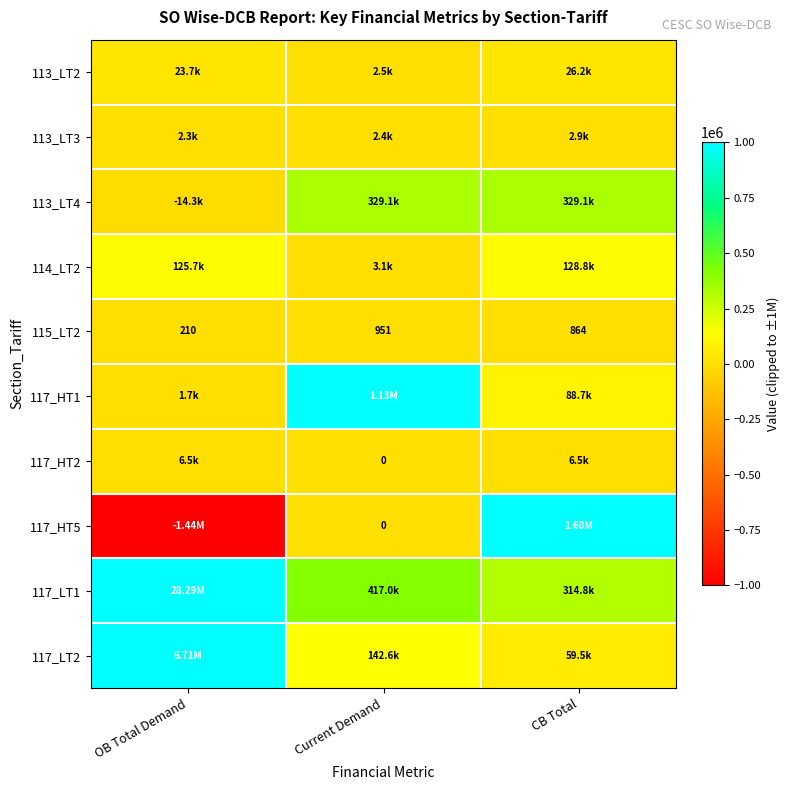

Is the value of 113_LT2 at CB Total greater than the value of 117_HT2 at CB Total?

Yes